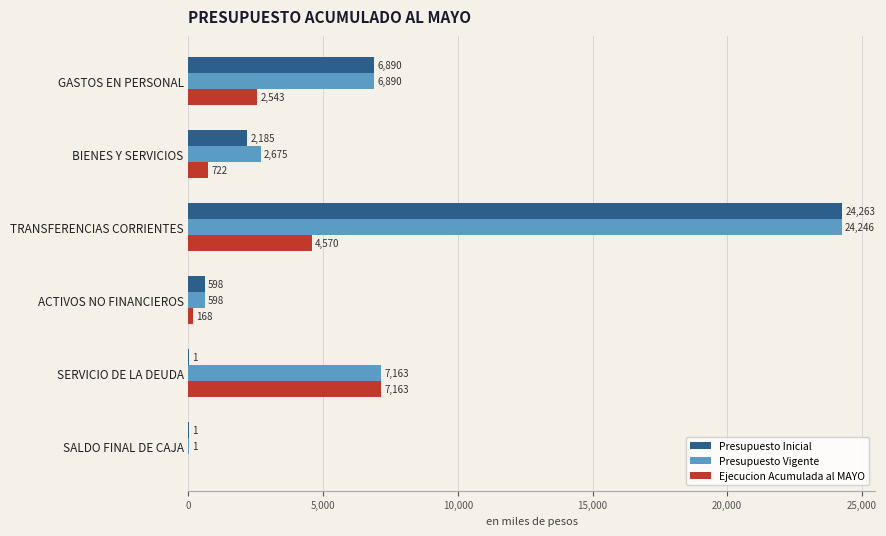

Reading left to right, transcribe all the data shown in this chart.

Presupuesto Inicial: 6890106	2184783	24262582	597912	1000	1000
Presupuesto Vigente: 6890106	2674783	24246302	597912	7163152	1000
Ejecucion Acumulada al MAYO: 2543078	722093	4570497	168100	7163151	0